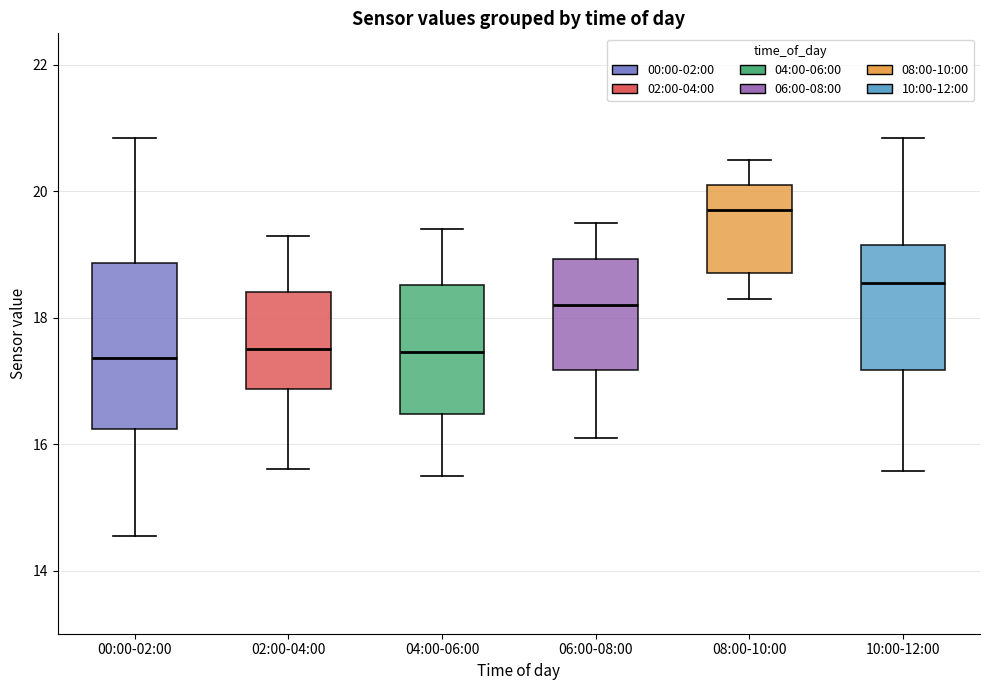

Where does the lower whisker of the box for 04:00-06:00 end on the y-axis? The values are not printed on the chart, so give them approximately, as read against the axis.

15.6